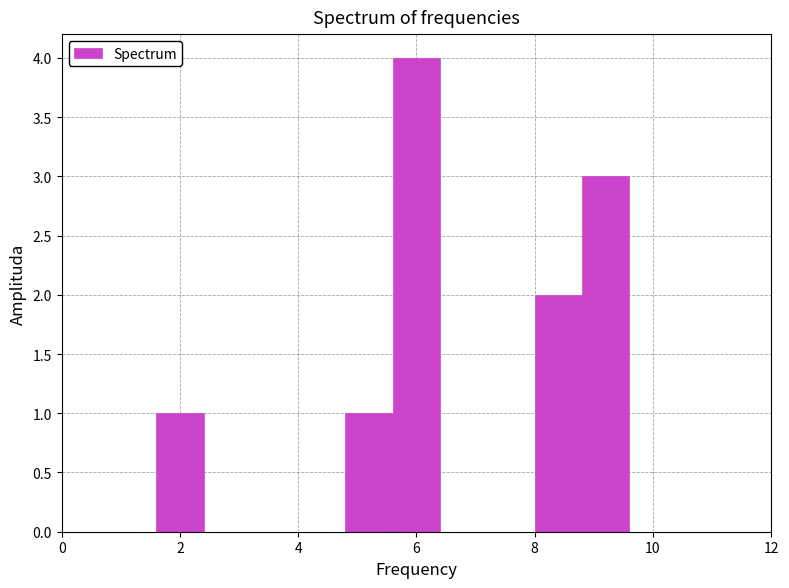

Reading left to right, list every bar in this chart as the range it spans on the x-axis followed by its height. The values are not printed on the chart, so give them approximately, as read against the axis.

0.0 to 0.8: 0
0.8 to 1.6: 0
1.6 to 2.4: 1
2.4 to 3.2: 0
3.2 to 4.0: 0
4.0 to 4.8: 0
4.8 to 5.6: 1
5.6 to 6.4: 4
6.4 to 7.2: 0
7.2 to 8.0: 0
8.0 to 8.8: 2
8.8 to 9.6: 3
9.6 to 10.4: 0
10.4 to 11.2: 0
11.2 to 12.0: 0